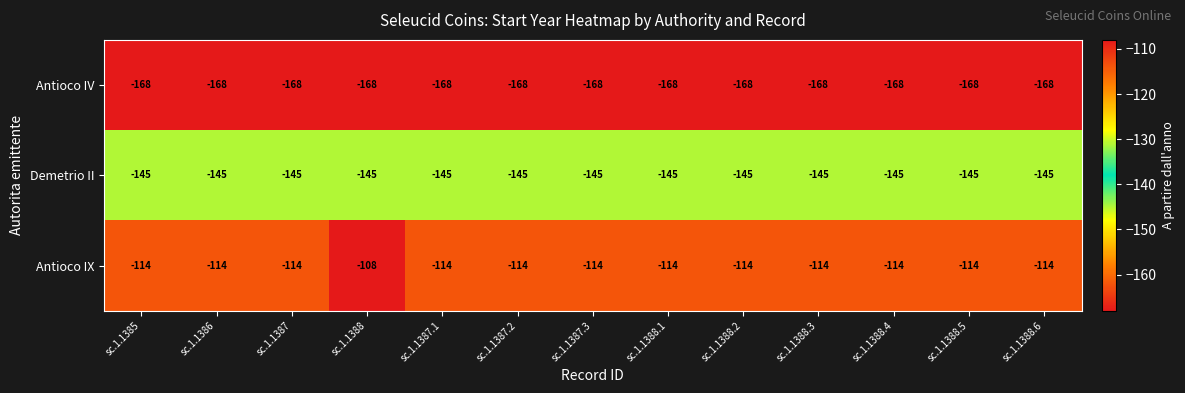

What is the difference between the highest and lowest values at sc.1.1387.2?

54